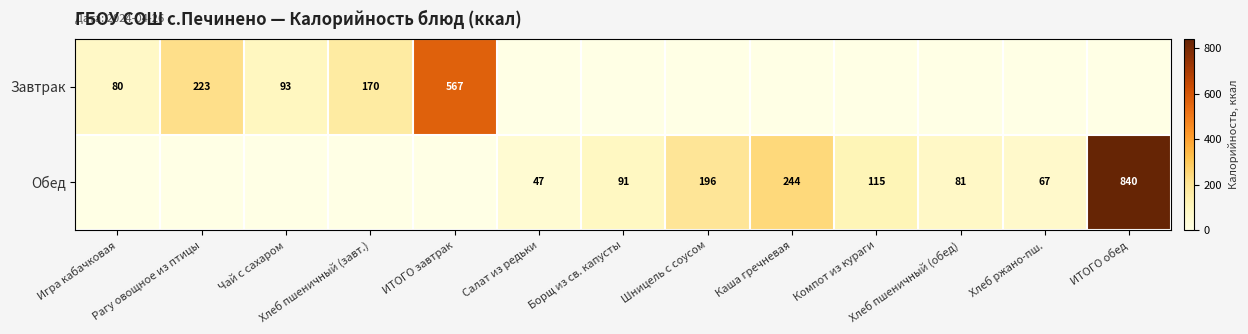

Is it true that Обед equals 67 at Хлеб ржано-пш.?

True